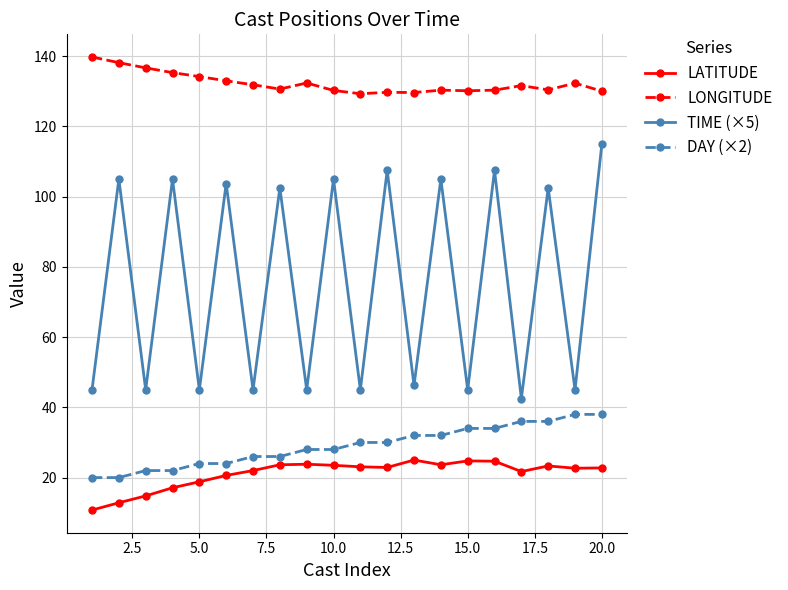

What is the minimum value for LONGITUDE?

129.3